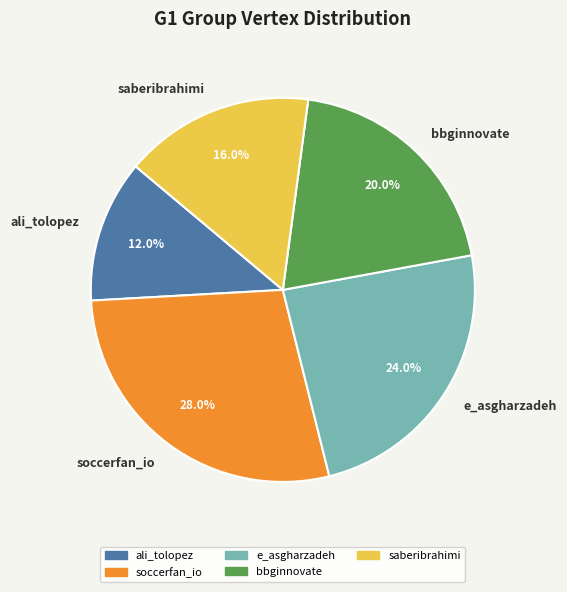

Which category has the biggest portion of the pie?

soccerfan_io